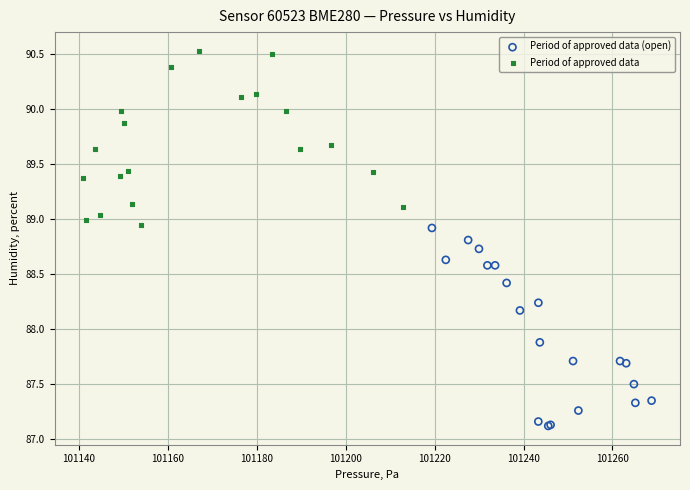

Which series contains the highest Y value?

Period of approved data